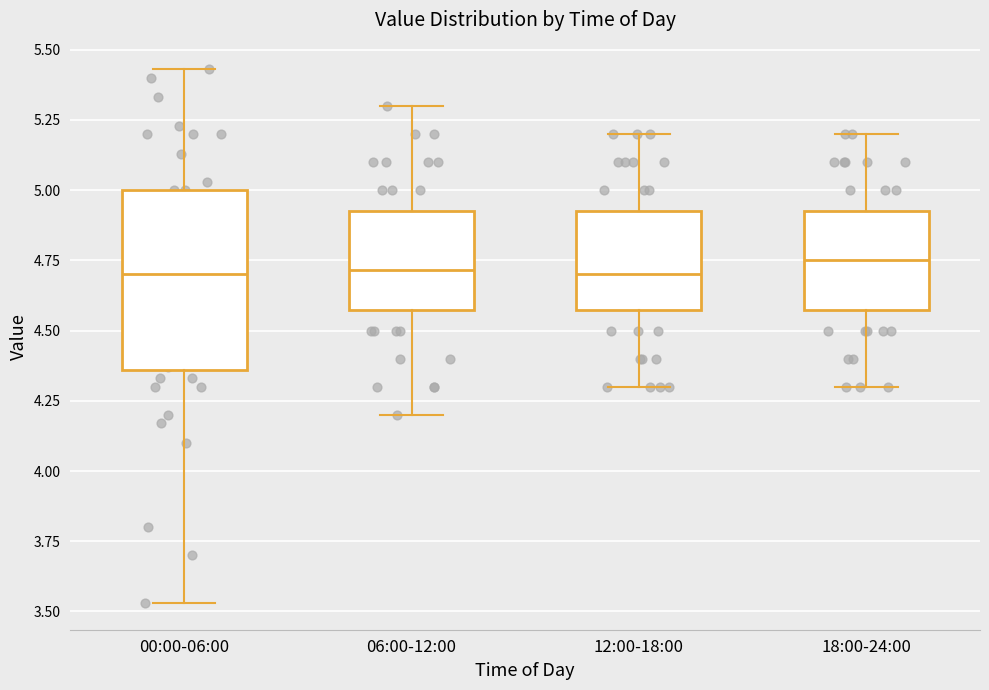

Reading left to right, read every box against the y-axis: the position of its median line, the range the box covers, and the ends of its whiskers. The values are not printed on the chart, so give them approximately, as read against the axis.

00:00-06:00: median 4.70, box 4.35 to 5.00, whiskers 3.55 to 5.45
06:00-12:00: median 4.70, box 4.60 to 4.95, whiskers 4.20 to 5.30
12:00-18:00: median 4.70, box 4.60 to 4.95, whiskers 4.30 to 5.20
18:00-24:00: median 4.75, box 4.60 to 4.95, whiskers 4.30 to 5.20